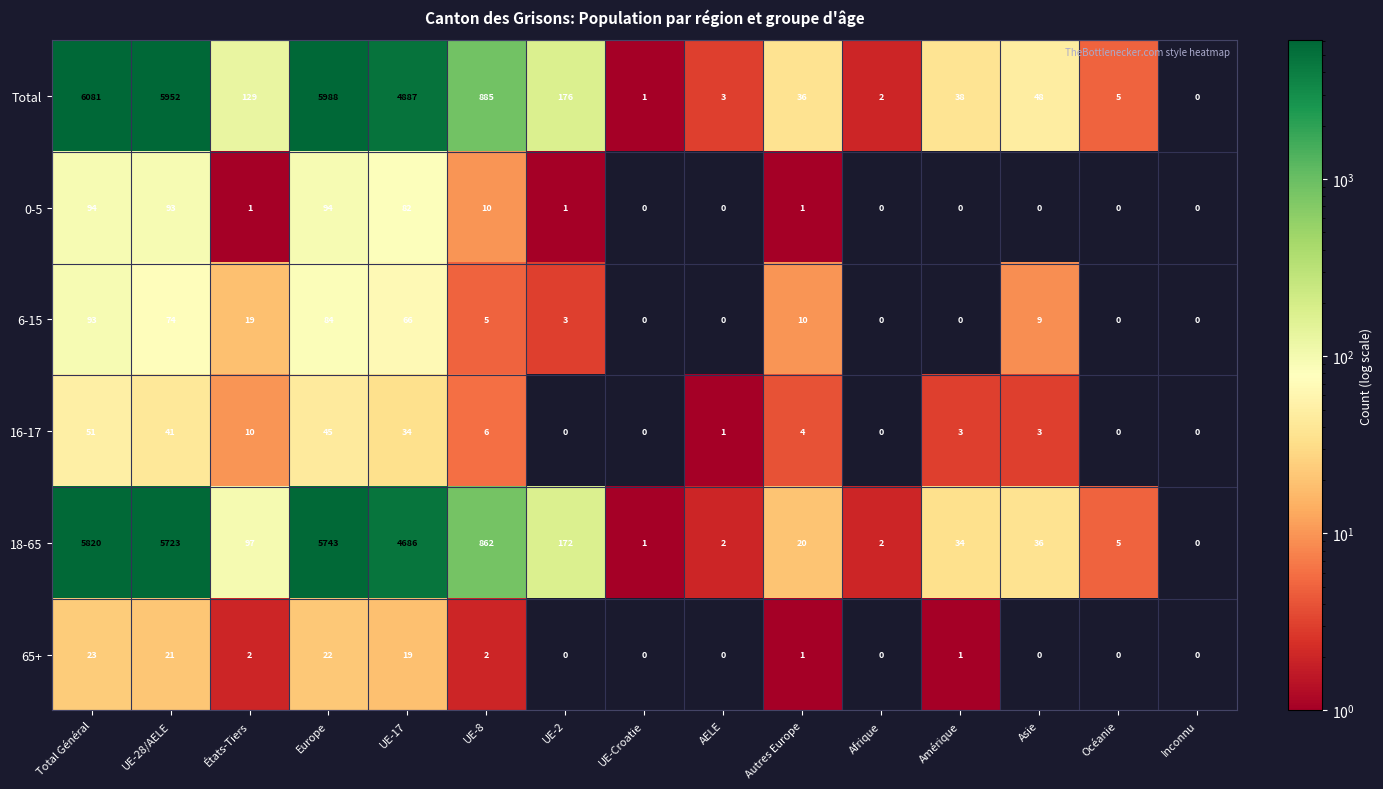

How many data points does each series have?

15